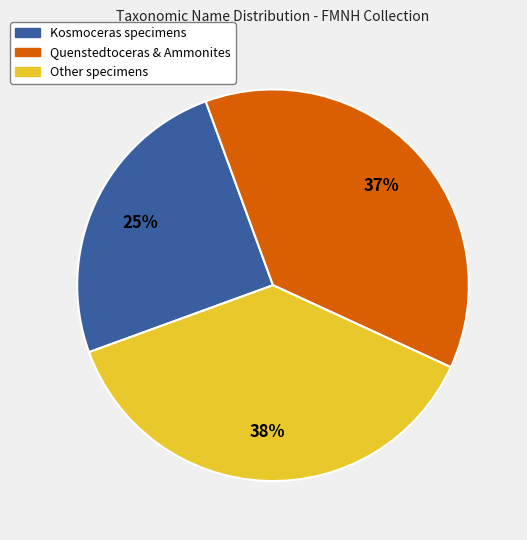

Is there a majority slice in this chart?

No